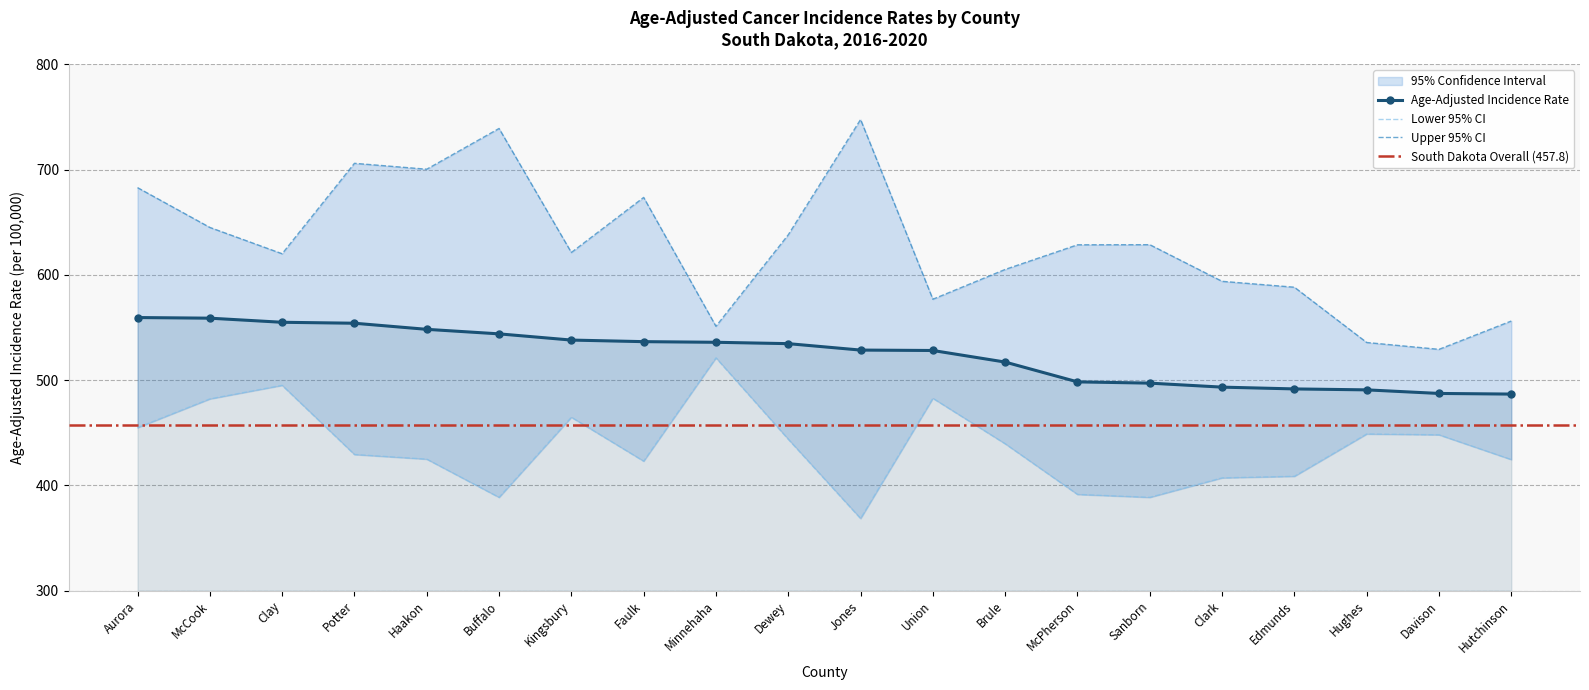

The value of Age-Adjusted Rate at Clark is 493.3. True or false?

True